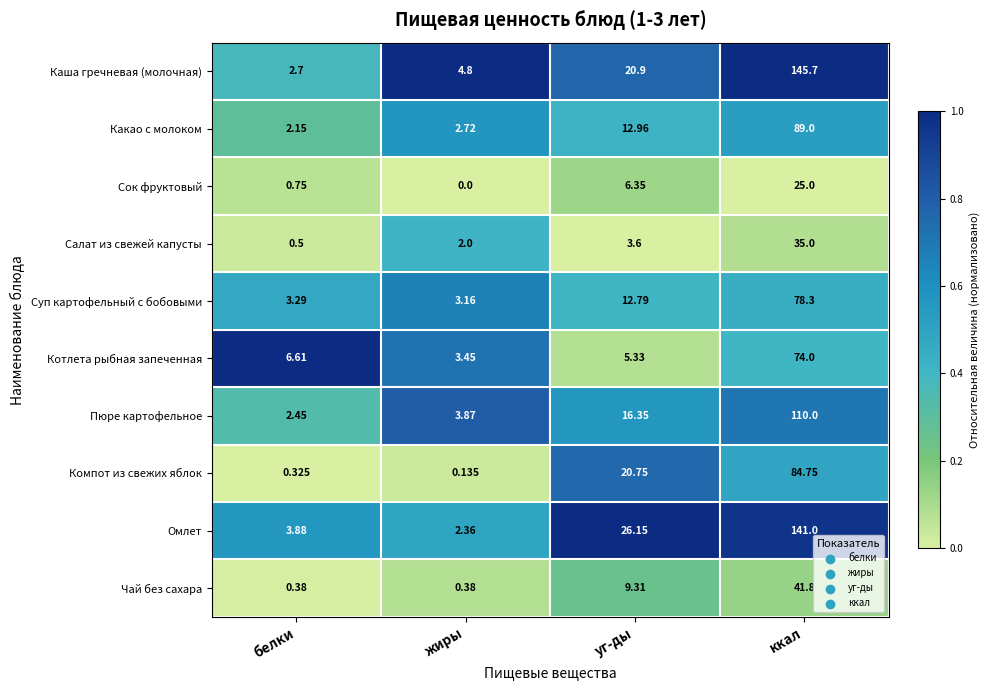

Where is Котлета рыбная запеченная nearest to the value 38?

белки